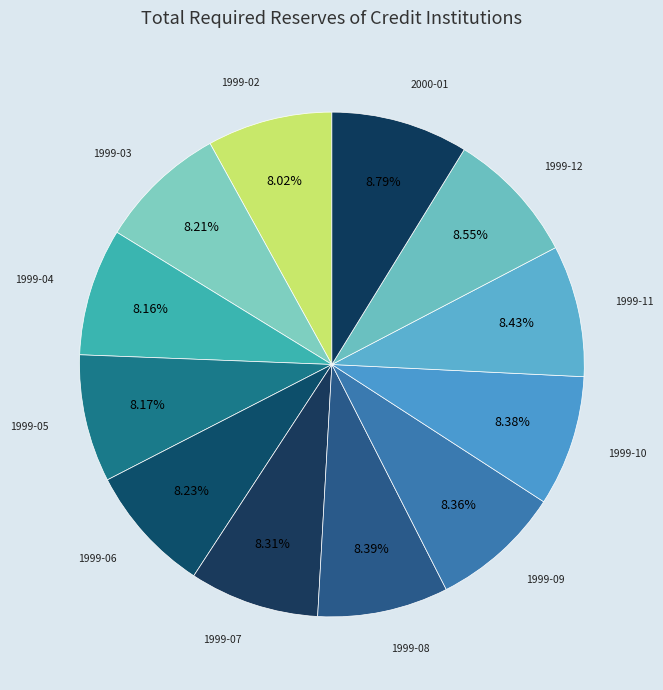

Is it true that 1999-10 is 8% of the pie?

True